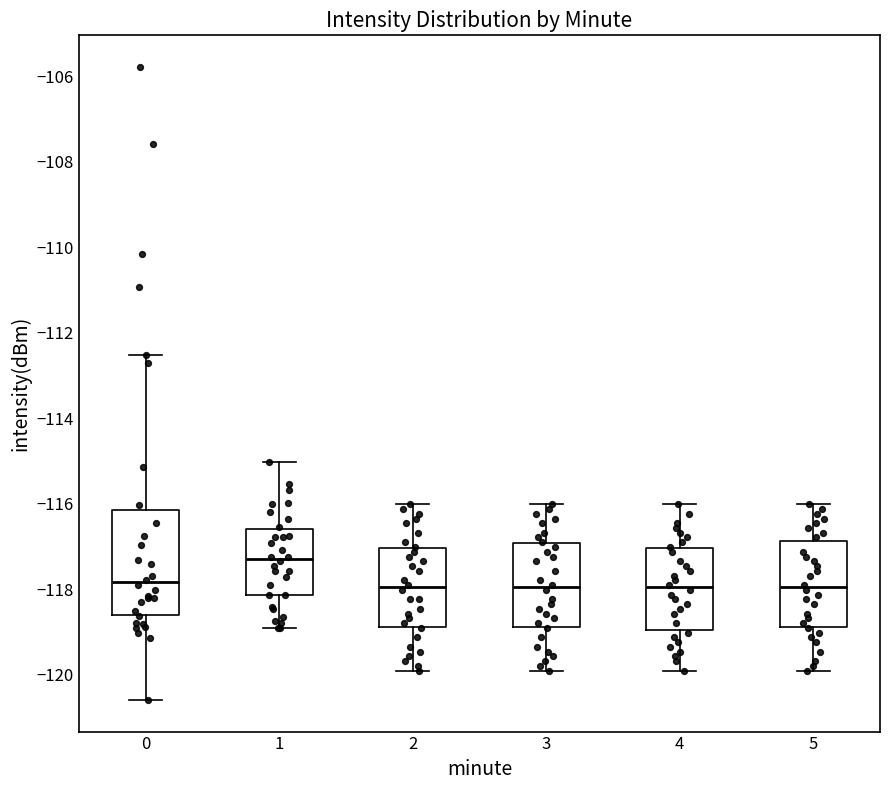

Where does the upper whisker of the box at x = 0 end on the y-axis? The values are not printed on the chart, so give them approximately, as read against the axis.

-112.6